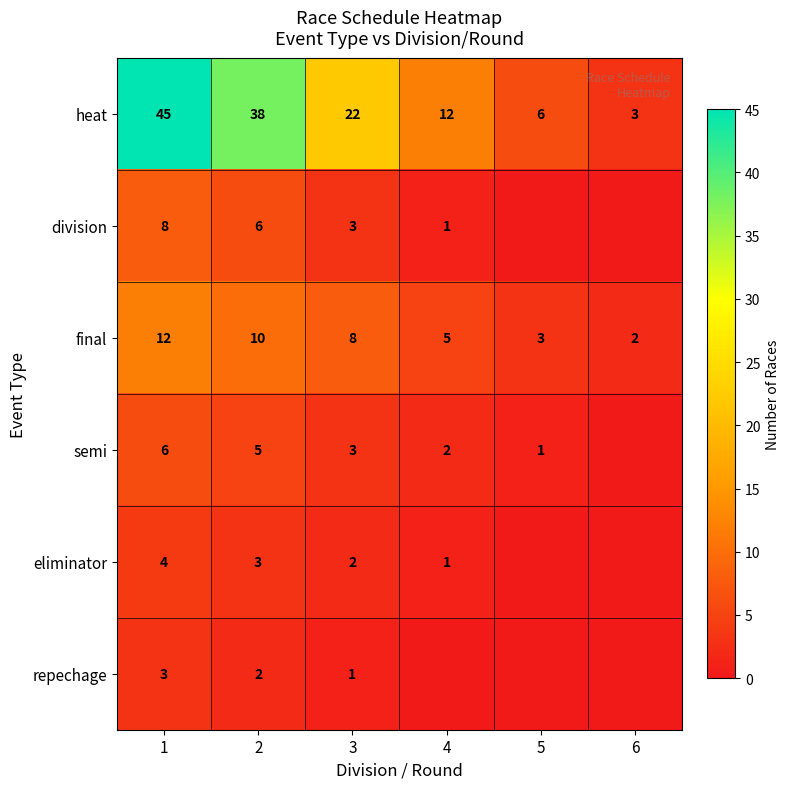

At which label is final closest to 7?

3